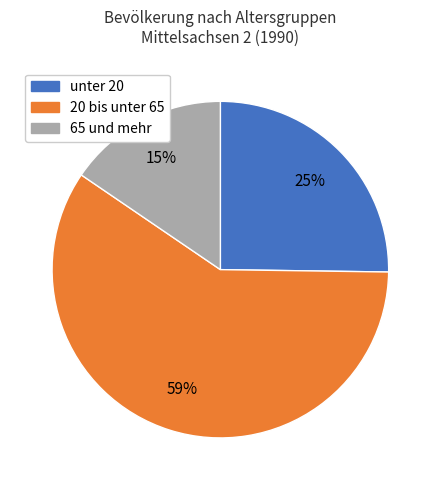

Which slice is the smallest?

65 und mehr